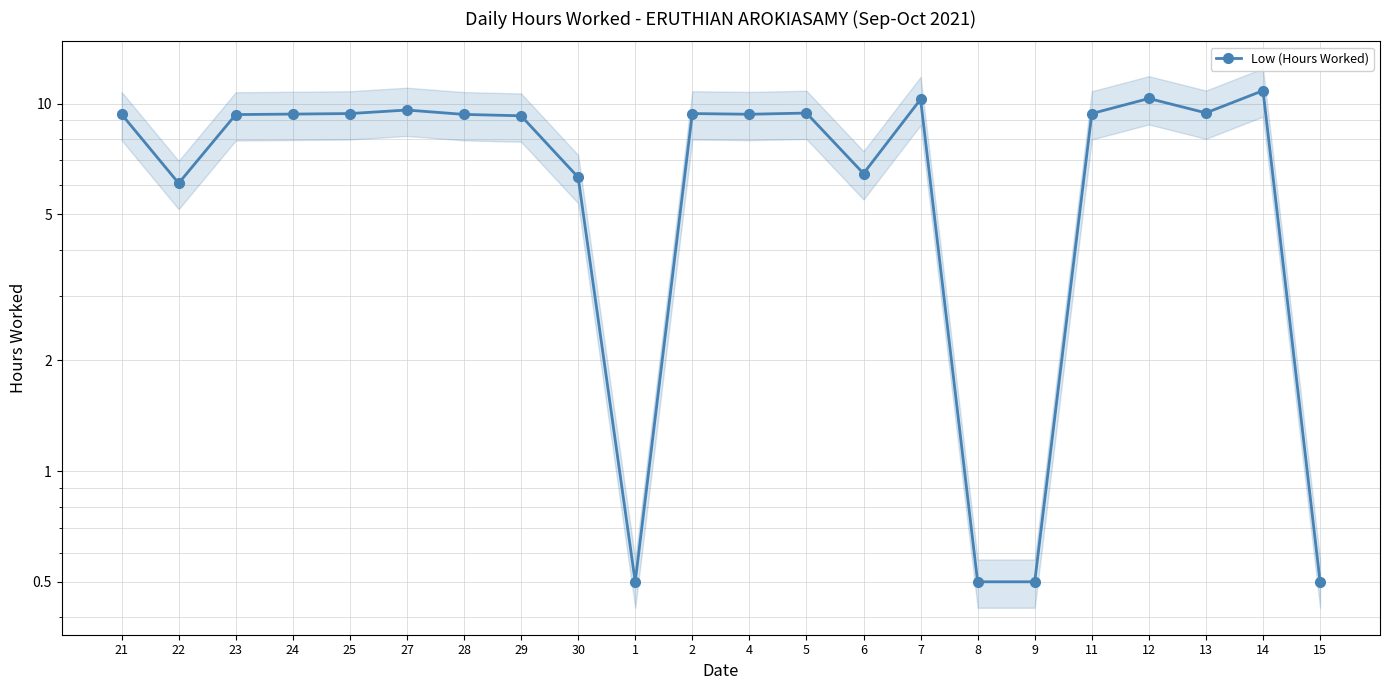

Is it true that the value at 12 is 17.9?

False